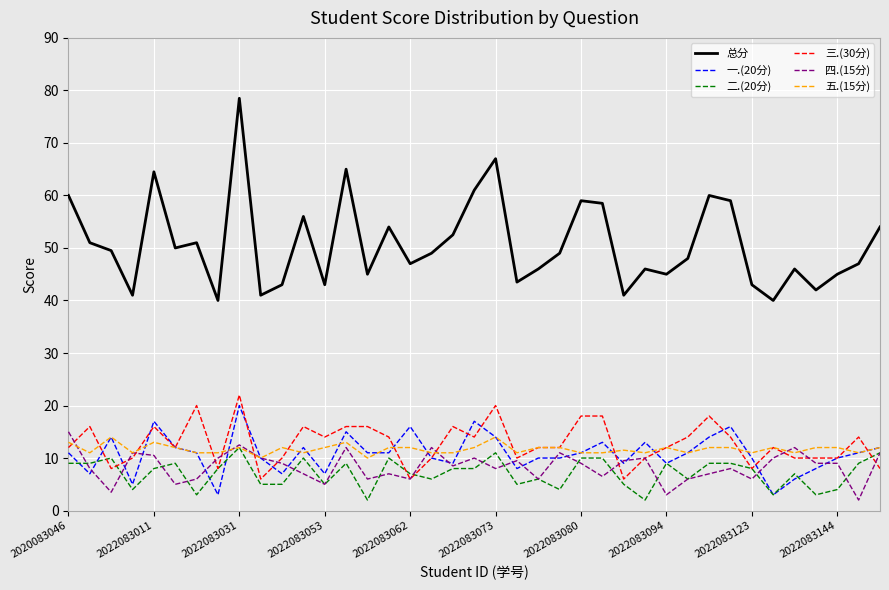

Reading left to right, transcribe all the data shown in this chart.

总分: 60.0	51.0	49.5	41.0	64.5	50.0	51.0	40.0	78.5	41.0	43.0	56.0	43.0	65.0	45.0	54.0	47.0	49.0	52.5	61.0	67.0	43.5	46.0	49.0	59.0	58.5	41.0	46.0	45.0	48.0	60.0	59.0	43.0	40.0	46.0	42.0	45.0	47.0	54.0
一.(20分): 11.0	7.0	14.0	5.0	17.0	12.0	11.0	3.0	20.0	10.0	7.0	12.0	7.0	15.0	11.0	11.0	16.0	10.0	9.0	17.0	14.0	8.0	10.0	10.0	11.0	13.0	9.0	13.0	9.0	11.0	14.0	16.0	10.0	3.0	6.0	8.0	10.0	11.0	12.0
二.(20分): 9.0	9.0	10.0	4.0	8.0	9.0	3.0	8.0	12.0	5.0	5.0	10.0	5.0	9.0	2.0	10.0	7.0	6.0	8.0	8.0	11.0	5.0	6.0	4.0	10.0	10.0	5.0	2.0	9.0	6.0	9.0	9.0	8.0	3.0	7.0	3.0	4.0	9.0	11.0
三.(30分): 12.0	16.0	8.0	10.0	16.0	12.0	20.0	8.0	22.0	6.0	10.0	16.0	14.0	16.0	16.0	14.0	6.0	10.0	16.0	14.0	20.0	10.0	12.0	12.0	18.0	18.0	6.0	10.0	12.0	14.0	18.0	14.0	8.0	12.0	10.0	10.0	10.0	14.0	8.0
四.(15分): 15.0	8.0	3.5	11.0	10.5	5.0	6.0	10.0	12.5	10.0	9.0	7.0	5.0	12.0	6.0	7.0	6.0	12.0	8.5	10.0	8.0	9.5	6.0	11.0	9.0	6.5	9.5	10.0	3.0	6.0	7.0	8.0	6.0	10.0	12.0	9.0	9.0	2.0	11.0
五.(15分): 13.0	11.0	14.0	11.0	13.0	12.0	11.0	11.0	12.0	10.0	12.0	11.0	12.0	13.0	10.0	12.0	12.0	11.0	11.0	12.0	14.0	11.0	12.0	12.0	11.0	11.0	11.5	11.0	12.0	11.0	12.0	12.0	11.0	12.0	11.0	12.0	12.0	11.0	12.0